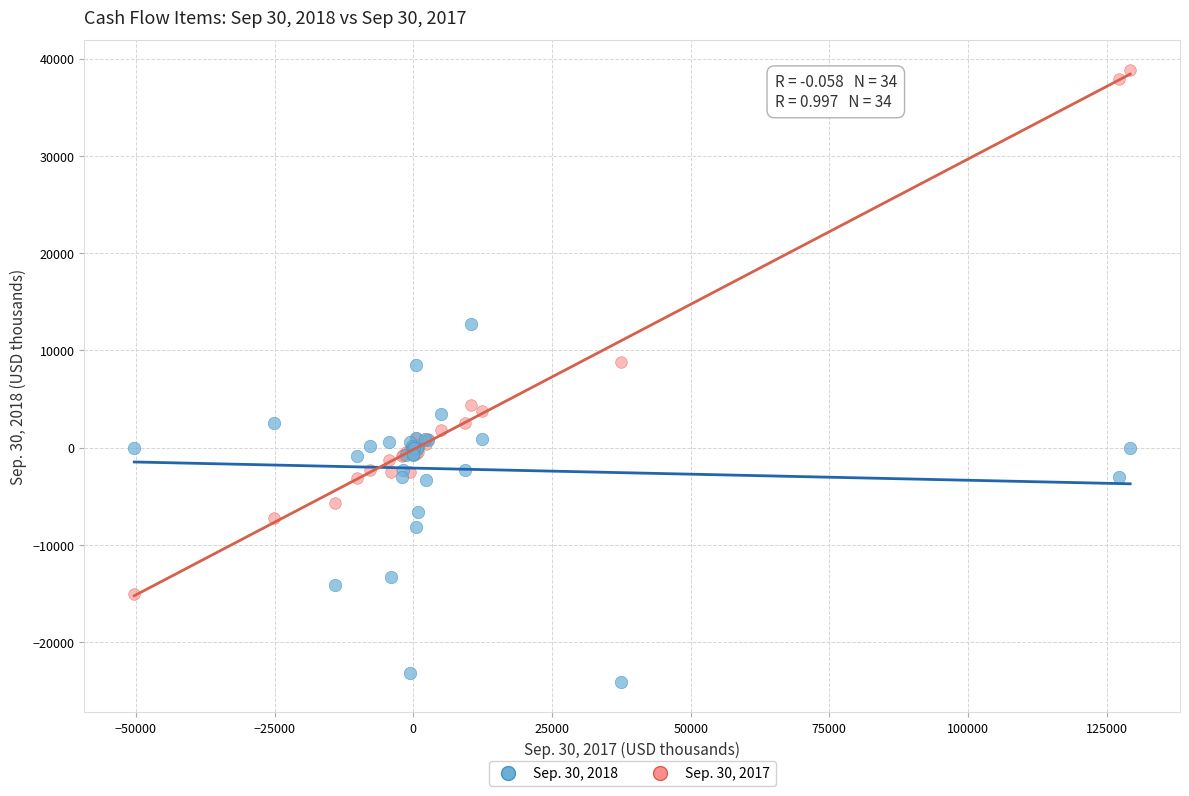

What is the X range (max minus min) for the scatter plot?

179550.0